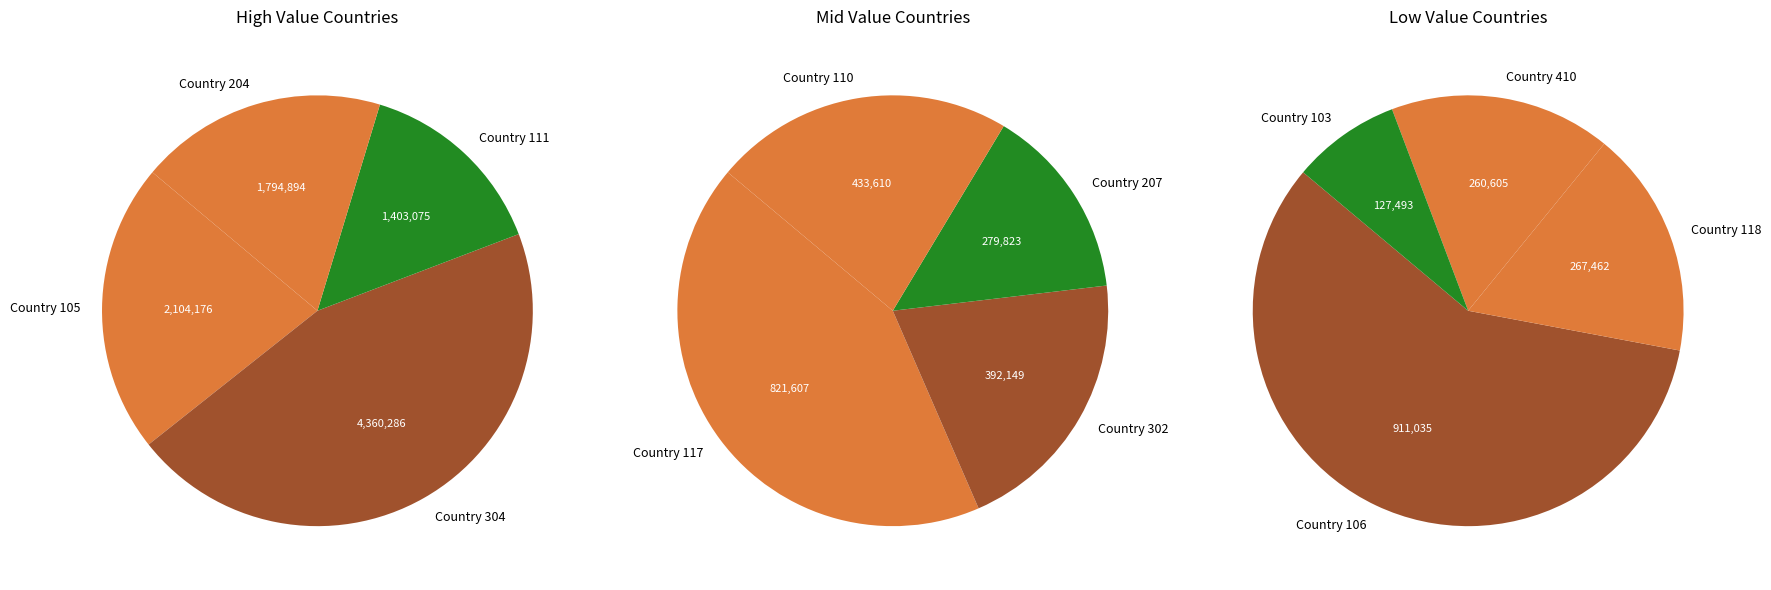

What is the ratio of the value at Country 103 to the value at Country 118?

0.5